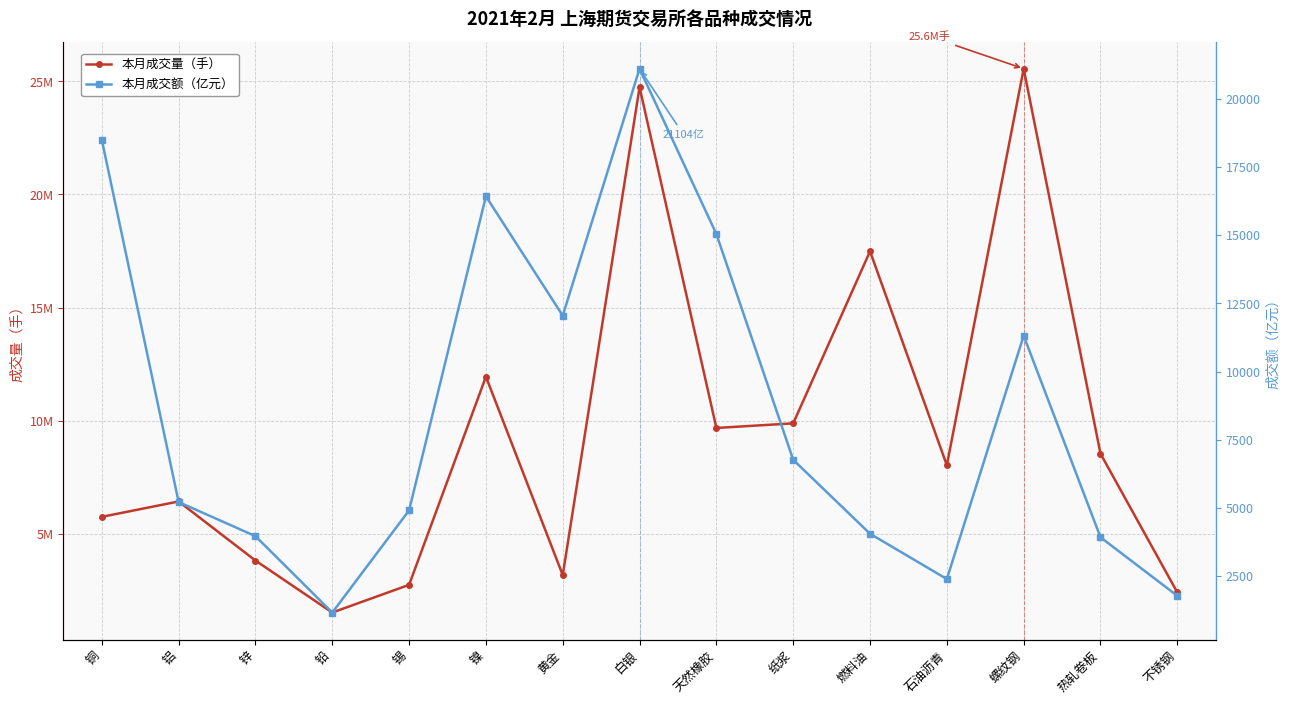

What are all the series names shown in the legend?

本月成交量（手）, 本月成交额（亿元）